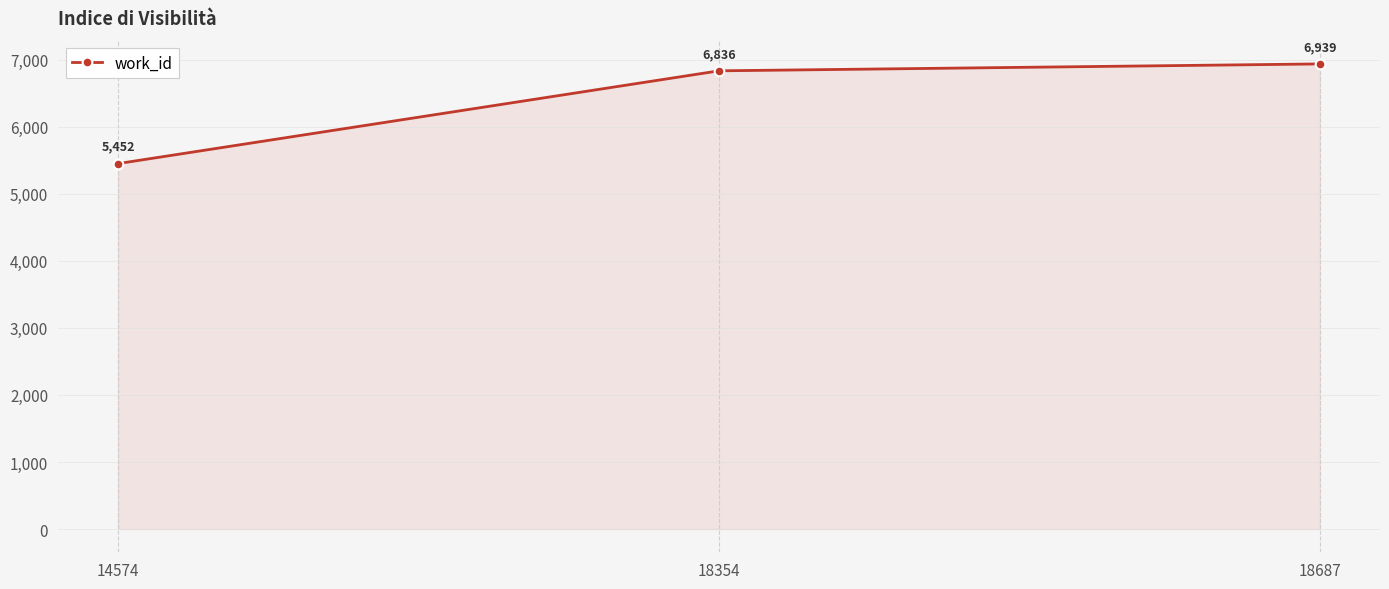

How many distinct data groups are displayed?

1